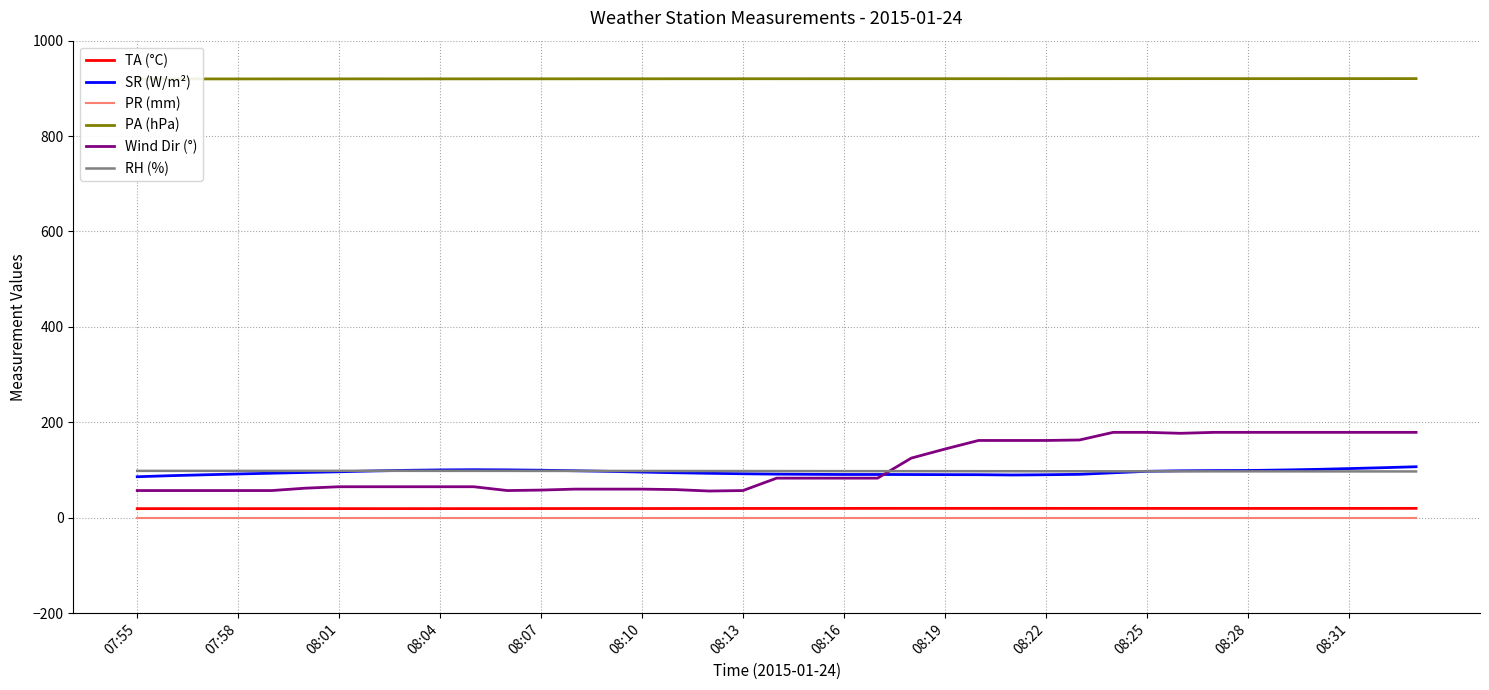

True or false: RH (%) has a value of 98.3 at 07:55.

True